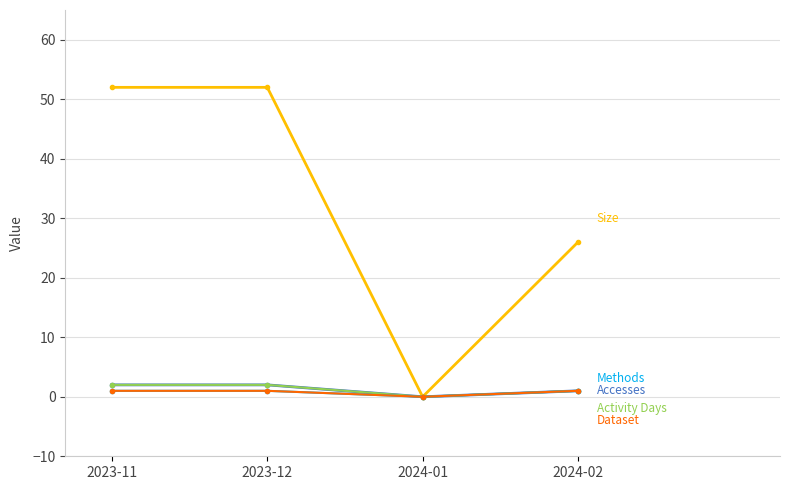

How many lines are shown in the chart?

5